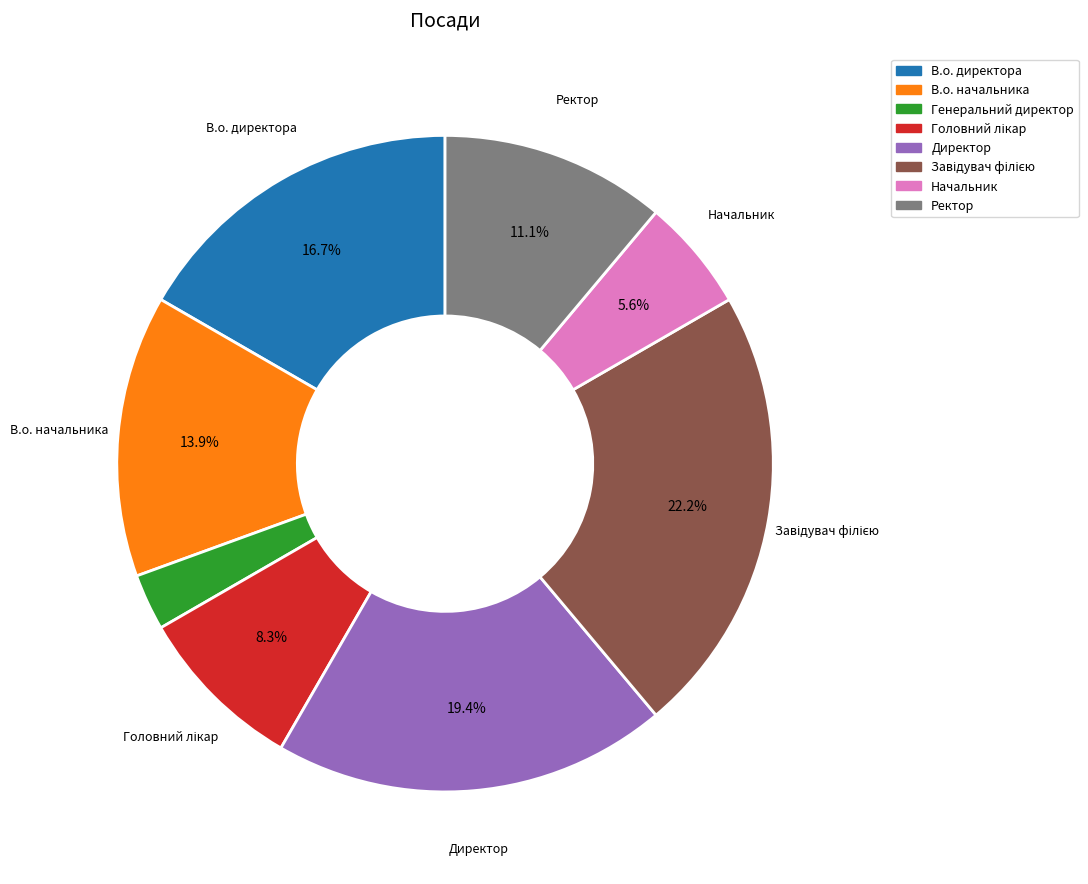

How many slices are in this pie chart?

8